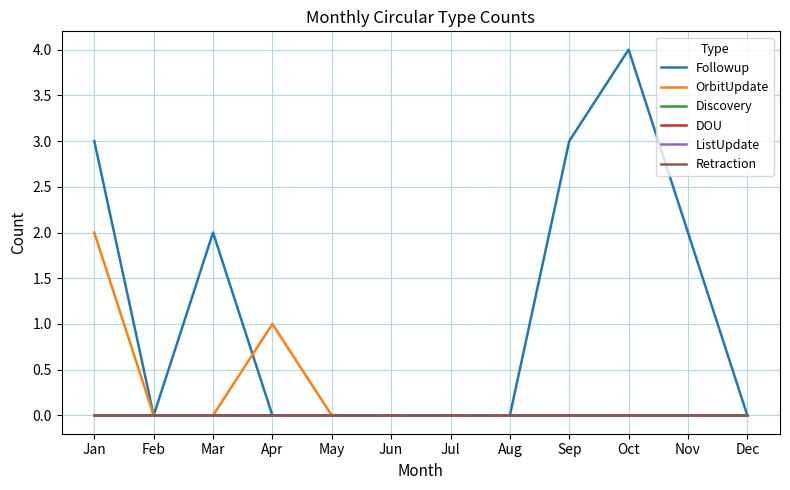

Which series has the largest total across all categories?

Followup